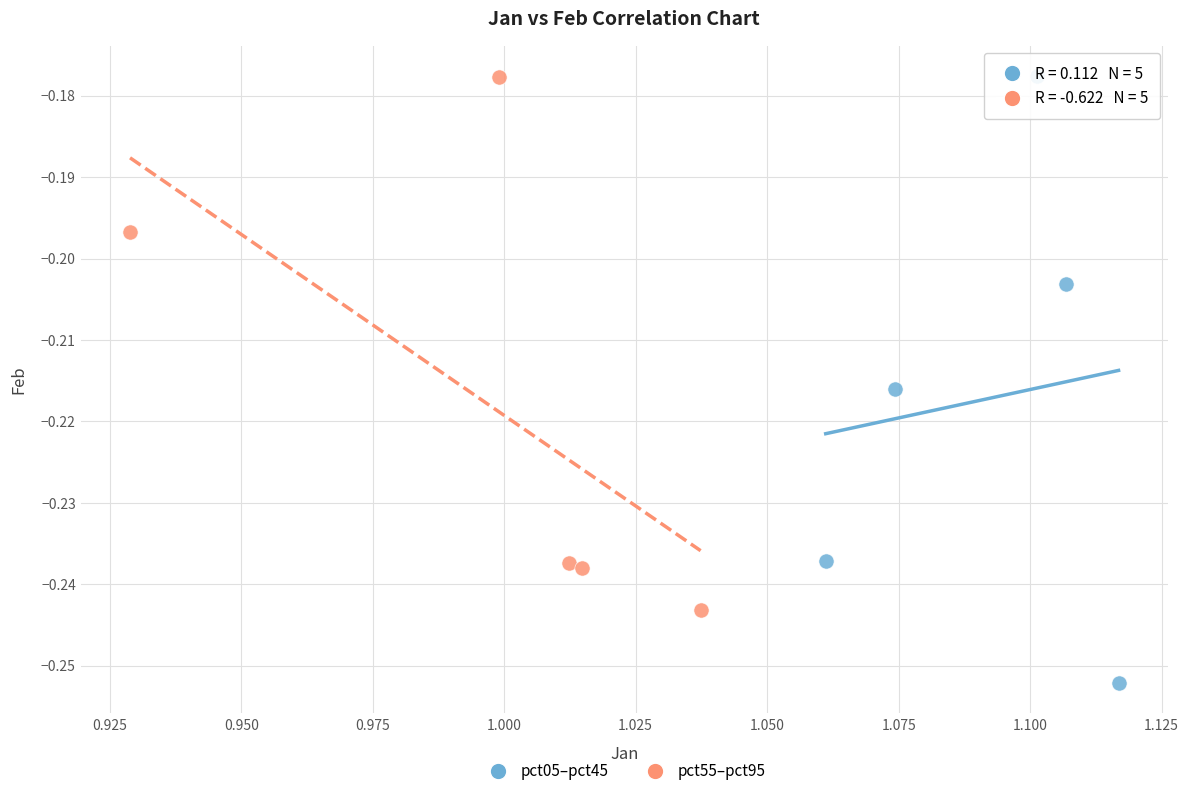

What are all the series names shown in the legend?

pct05–pct45, pct55–pct95